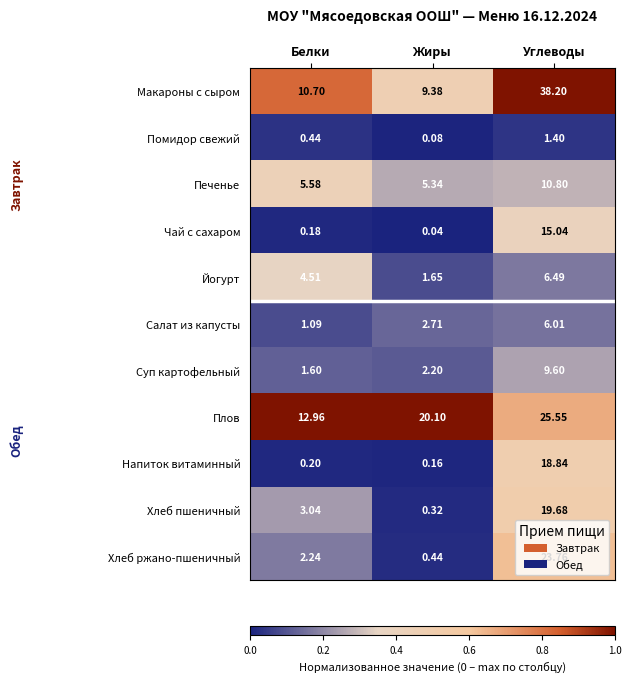

At which category is the sum across all series the highest?

Углеводы